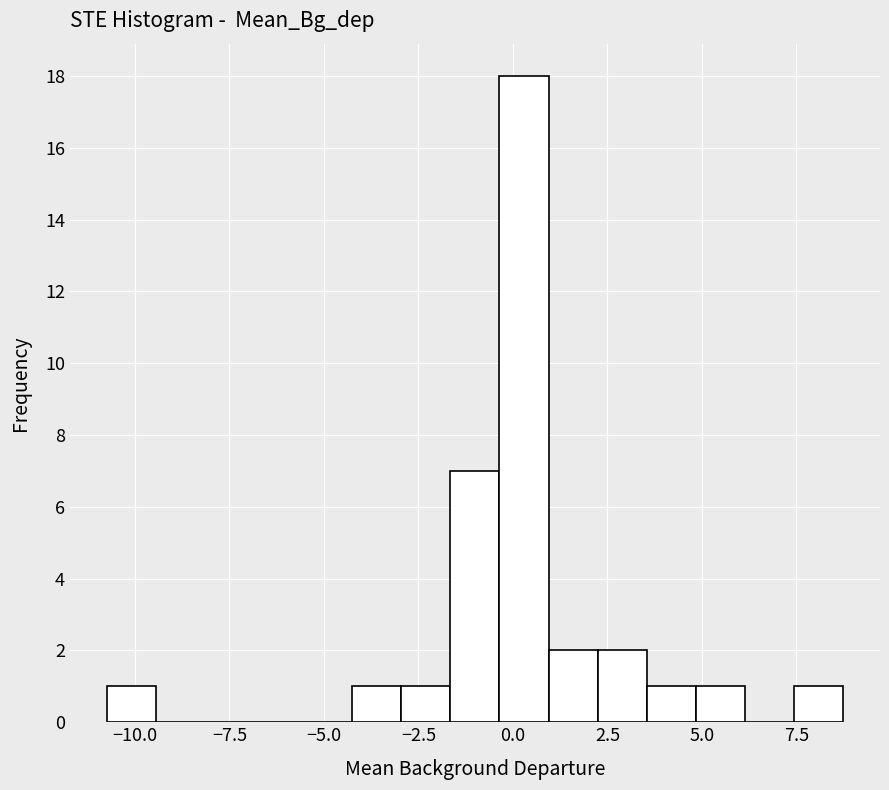

Around what value on the x-axis is the tallest bar? Give the approximate position of its centre, as read against the axis.

0.5